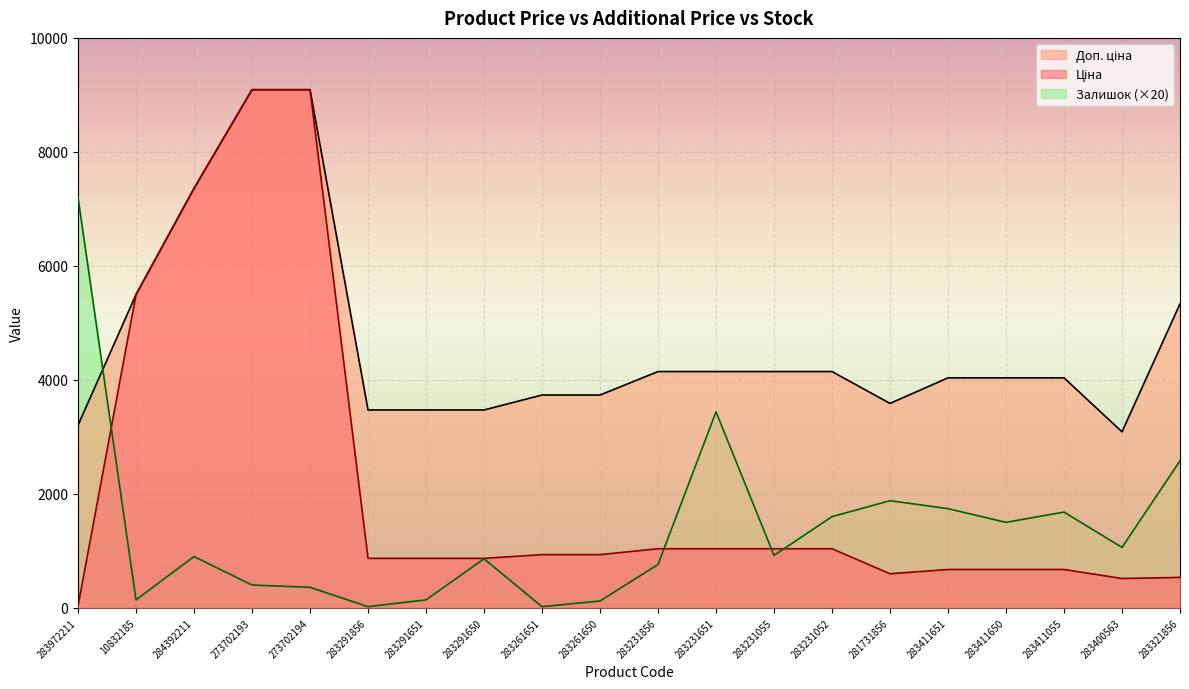

What position from the left is 283411650?

17